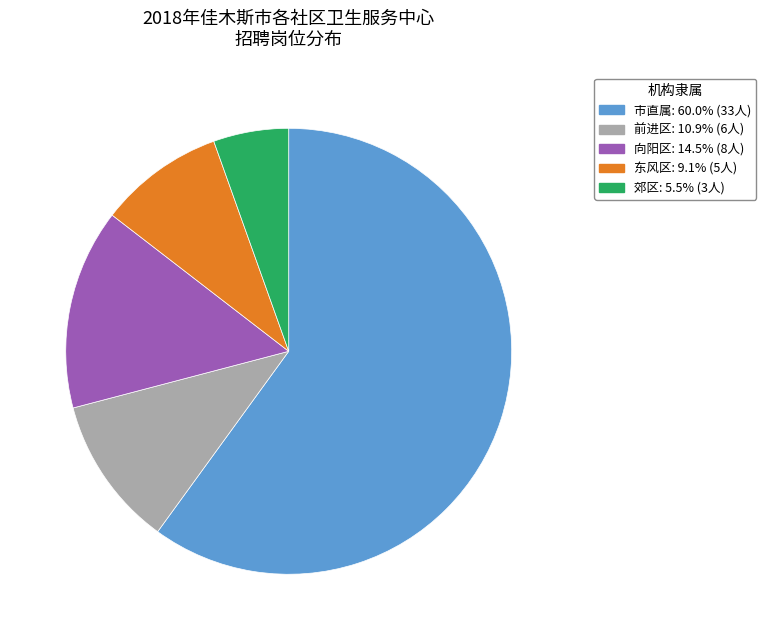

Is 前进区 the majority of the pie?

No